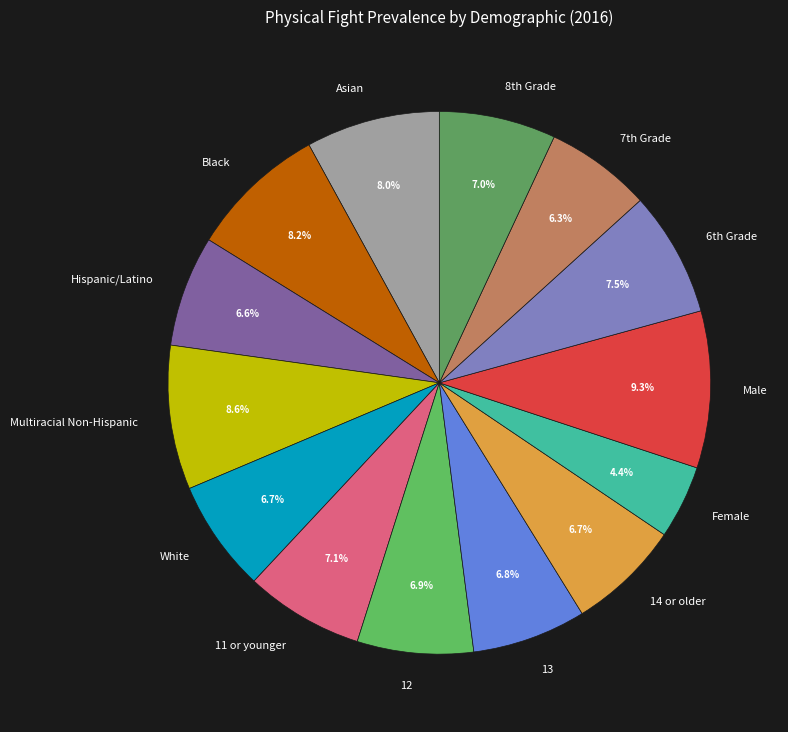

The Multiracial Non-Hispanic slice represents 9% of the pie. True or false?

True